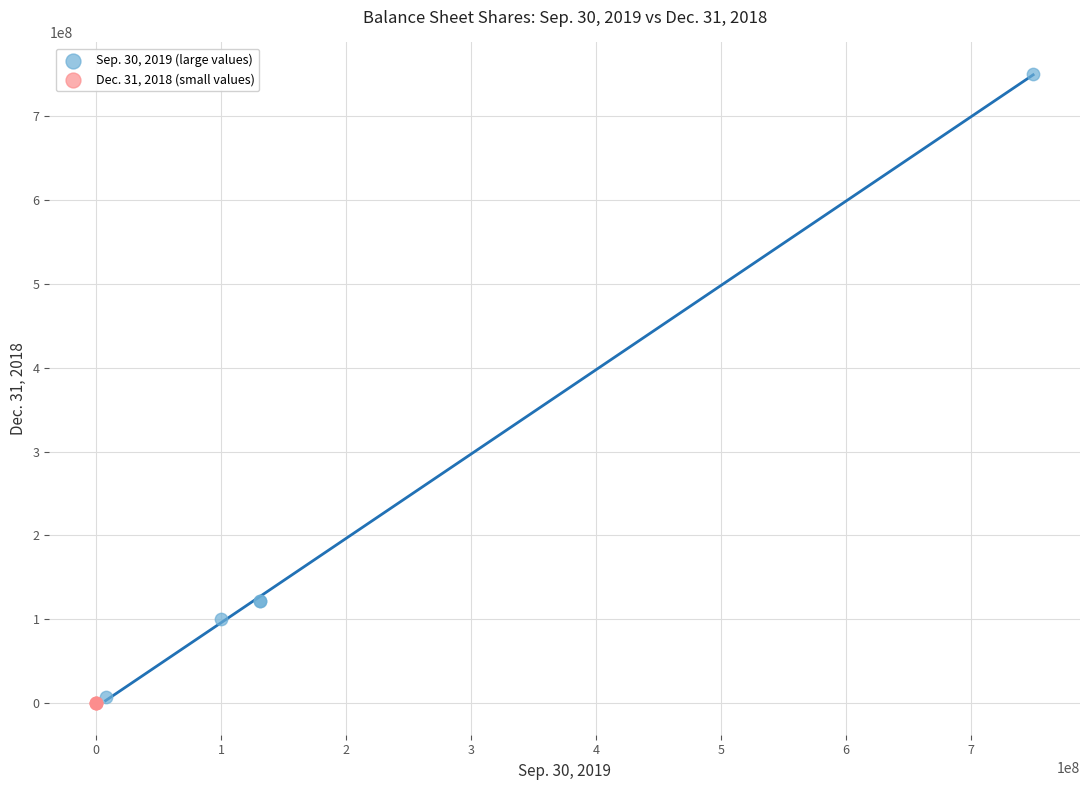

Which series reaches the maximum Y coordinate?

Sep. 30, 2019 (large values)